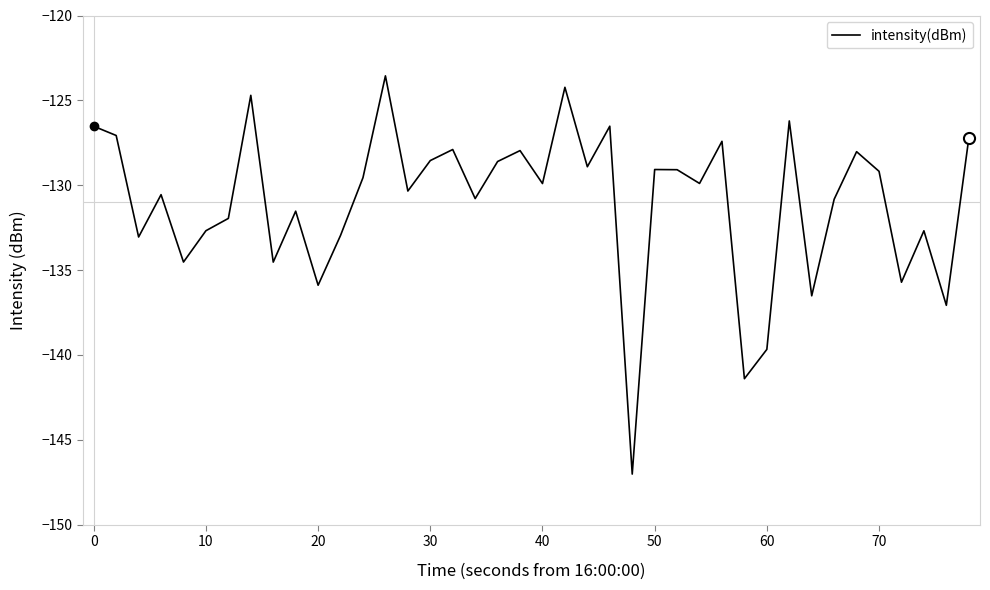

What is the minimum value shown in the chart?

-147.0